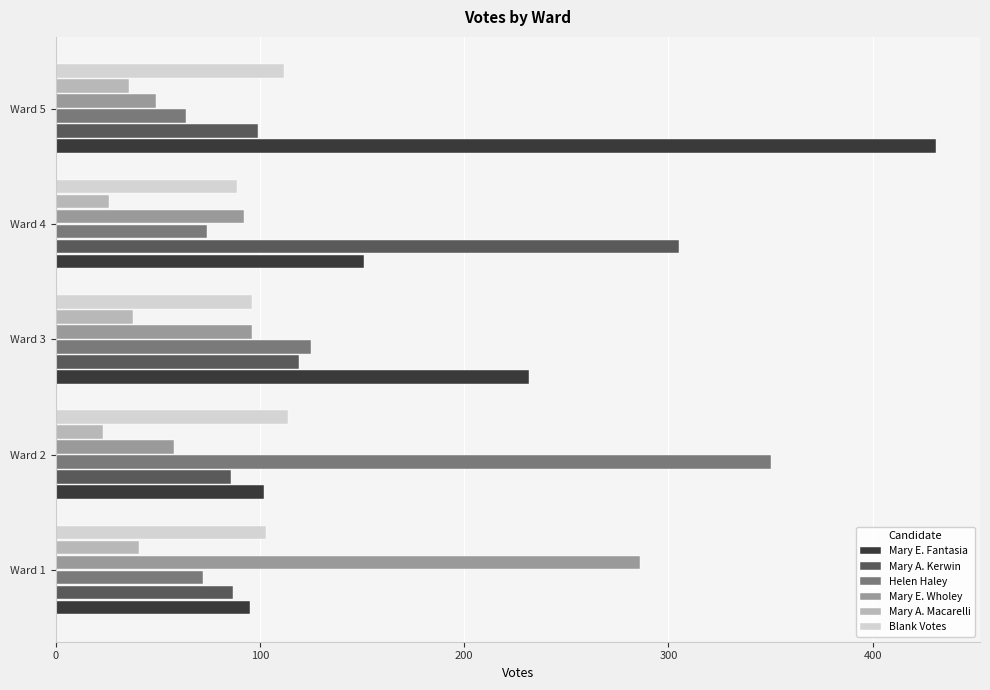

How many categories are shown in the chart?

5